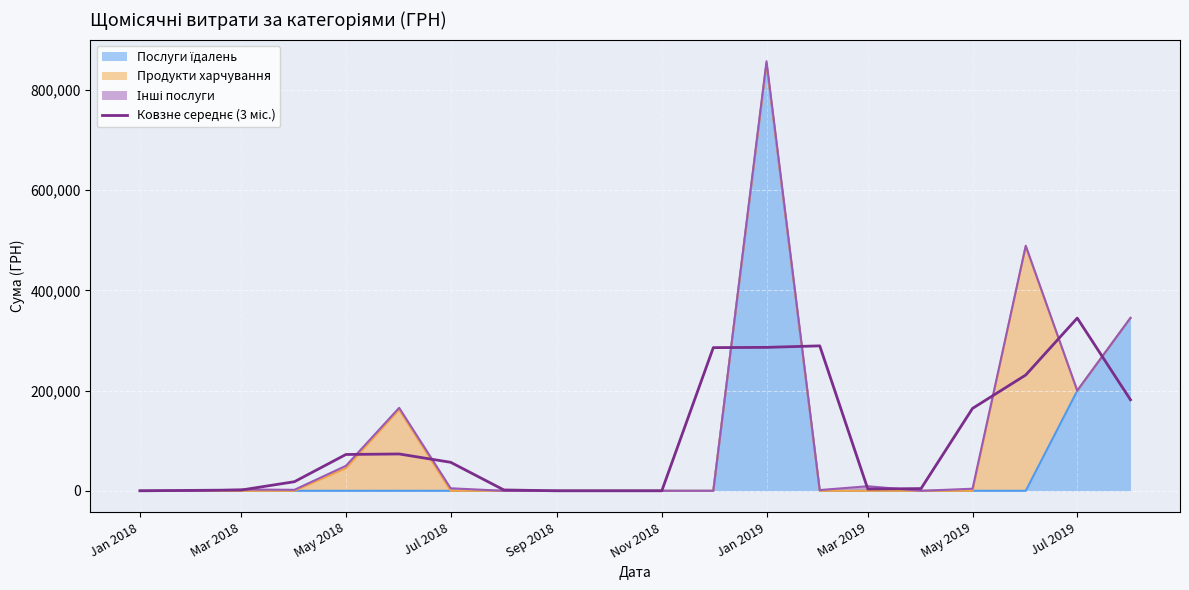

What is the value of the 7th point from the left?

56882.4